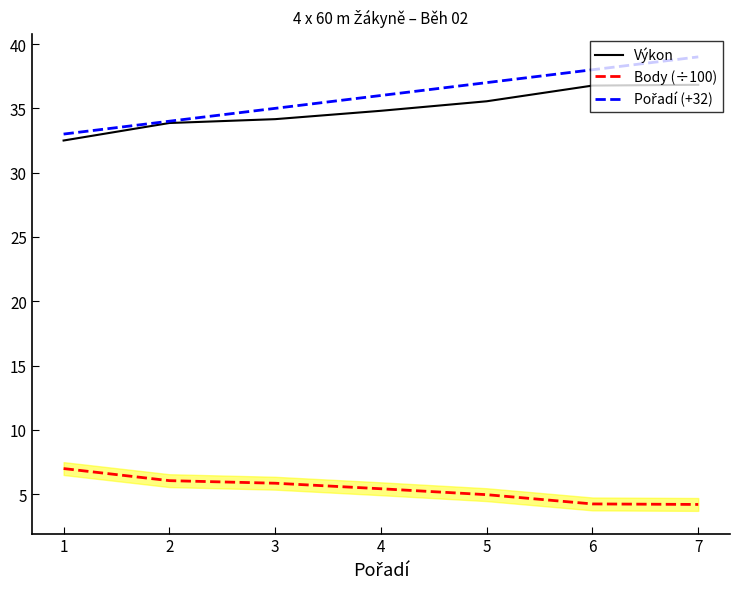

Is the value of Výkon at 2 greater than the value of Pořadí (+32) at 2?

No